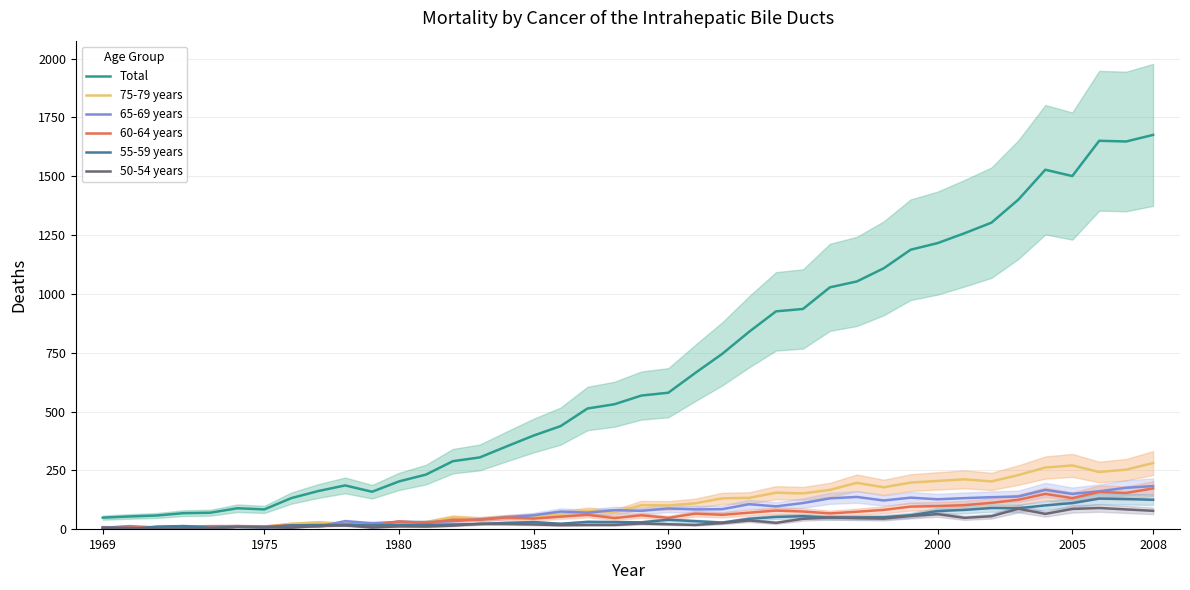

Reading right to left, list all the values displayed in this chart.

Total: 1676	1648	1651	1501	1528	1401	1303	1258	1216	1188	1109	1053	1028	936	926	839	745	664	580	568	531	513	438	398	352	305	289	232	203	159	186	162	132	84	89	70	68	58	54	49
75-79 years: 281	253	243	271	262	230	203	212	205	198	178	197	167	152	155	133	131	110	101	102	71	78	65	55	51	44	50	30	23	26	23	29	23	11	13	5	8	6	6	9
65-69 years: 183	176	161	150	167	139	136	132	127	134	122	137	131	111	97	106	85	84	88	78	81	70	75	59	51	42	34	30	31	25	34	11	16	8	13	11	13	7	13	6
60-64 years: 173	154	158	132	150	125	112	102	98	96	82	74	67	75	79	70	61	66	48	59	47	61	53	45	50	40	40	26	33	16	22	11	16	12	13	13	10	8	7	3
55-59 years: 125	128	130	111	101	89	90	82	77	59	51	50	49	55	52	44	28	34	40	29	30	31	23	30	27	22	20	18	18	16	17	18	16	8	10	6	13	11	0	2
50-54 years: 78	84	90	86	65	87	55	48	64	56	45	47	50	44	27	37	26	18	21	24	18	18	17	20	22	23	15	11	12	7	16	14	6	8	9	3	3	2	5	7